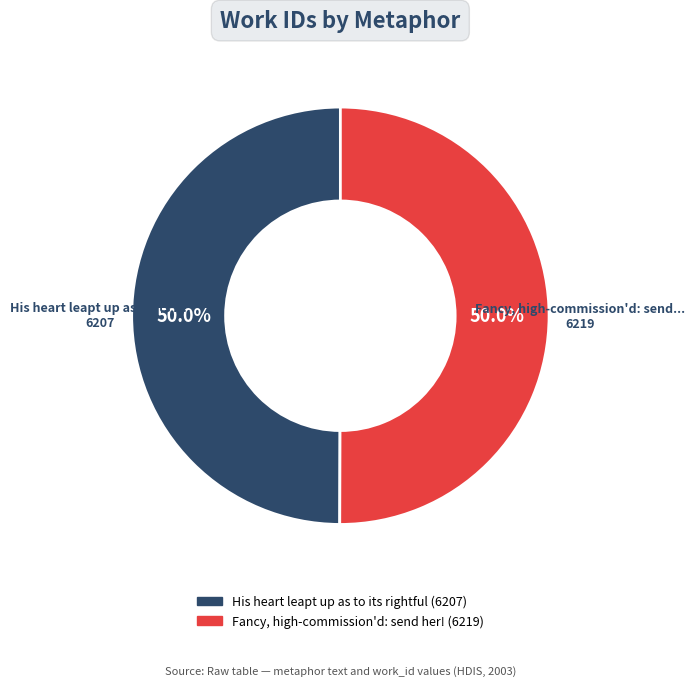

What is the ratio of the value at His heart leapt up as to its rightful to the value at Fancy, high-commission'd: send her!?

1.0